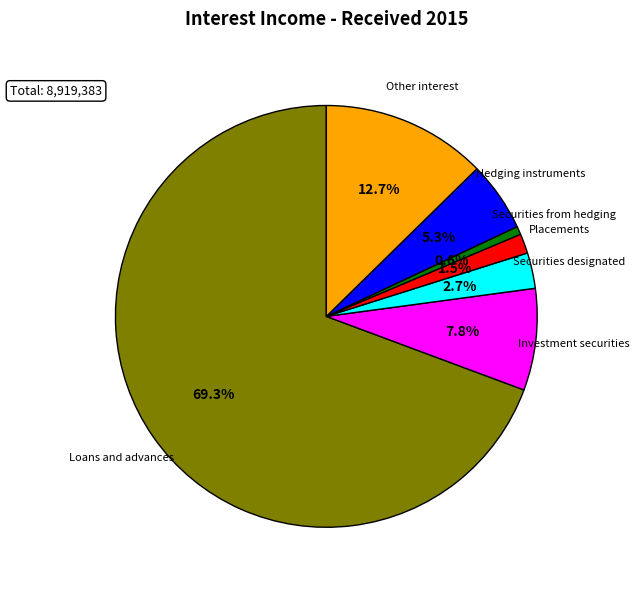

What is the largest slice in the pie chart?

Loans and advances